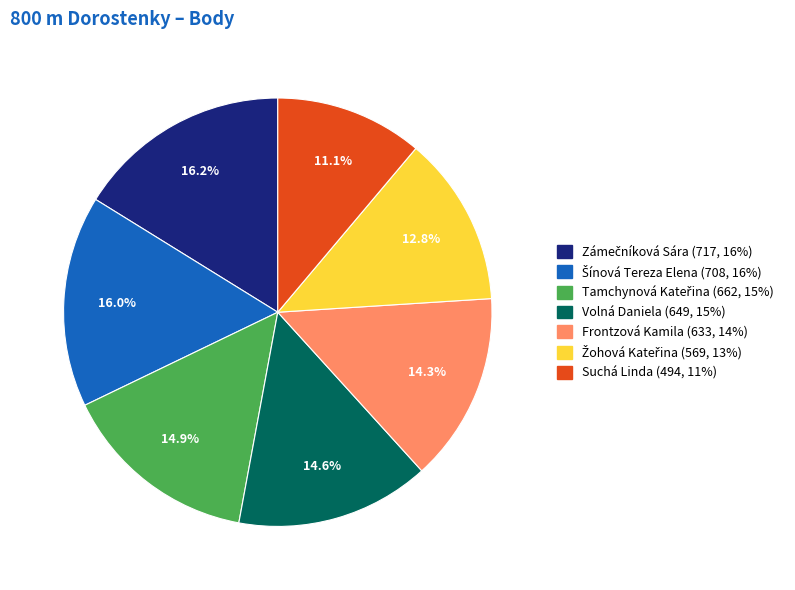

Which slice is the smallest?

Suchá Linda